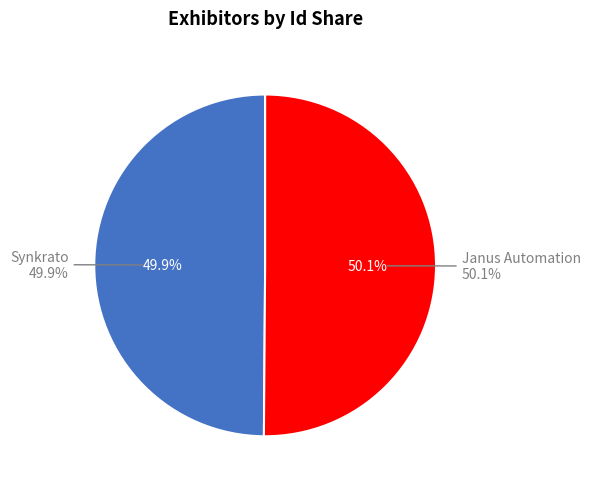

What percentage is the Janus Automation slice, to the nearest percent?

50%